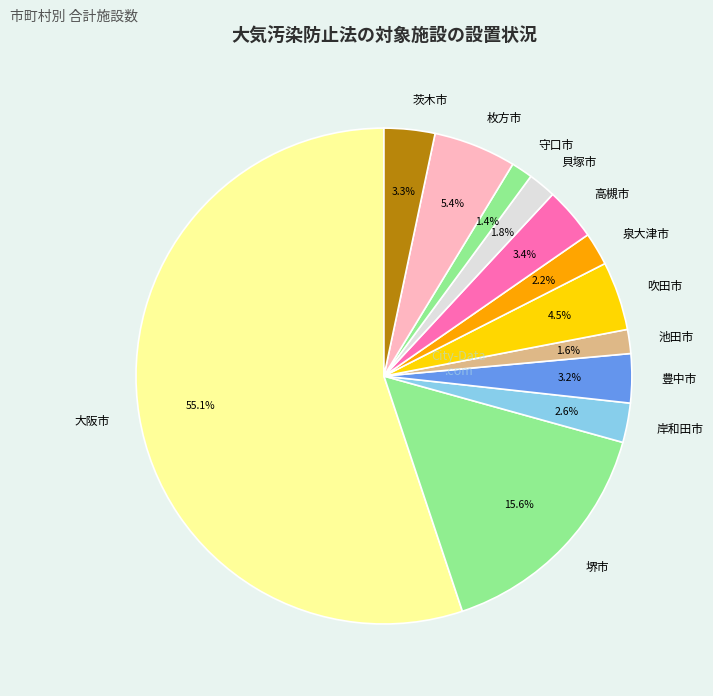

Does 岸和田市 account for over 50% of the chart?

No